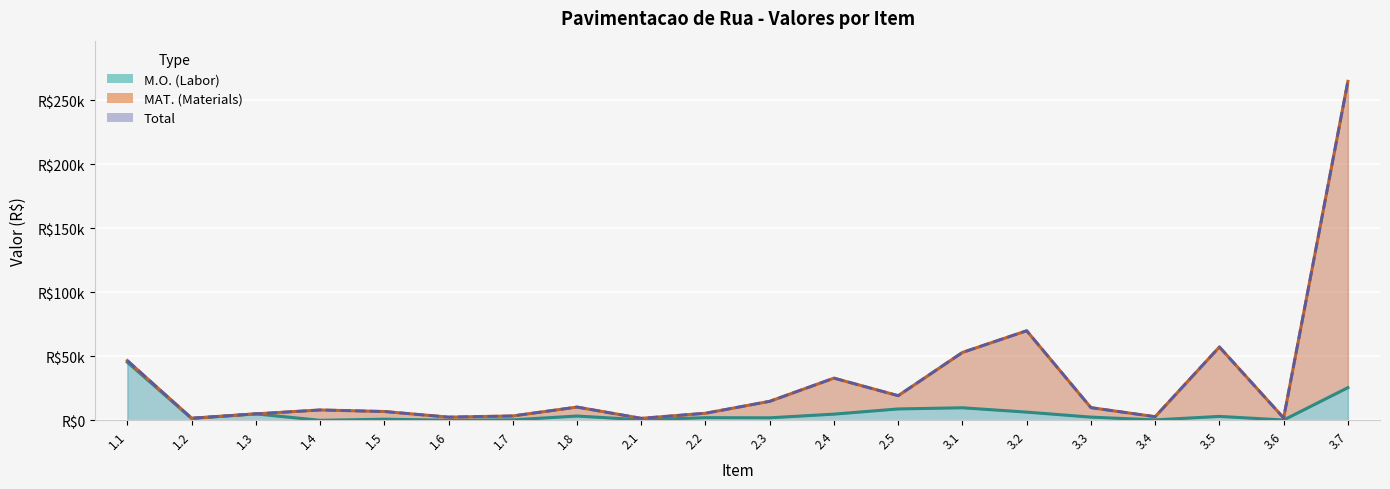

What is the difference between the MAT. (Materials) values at 2.3 and 3.7?

249899.3